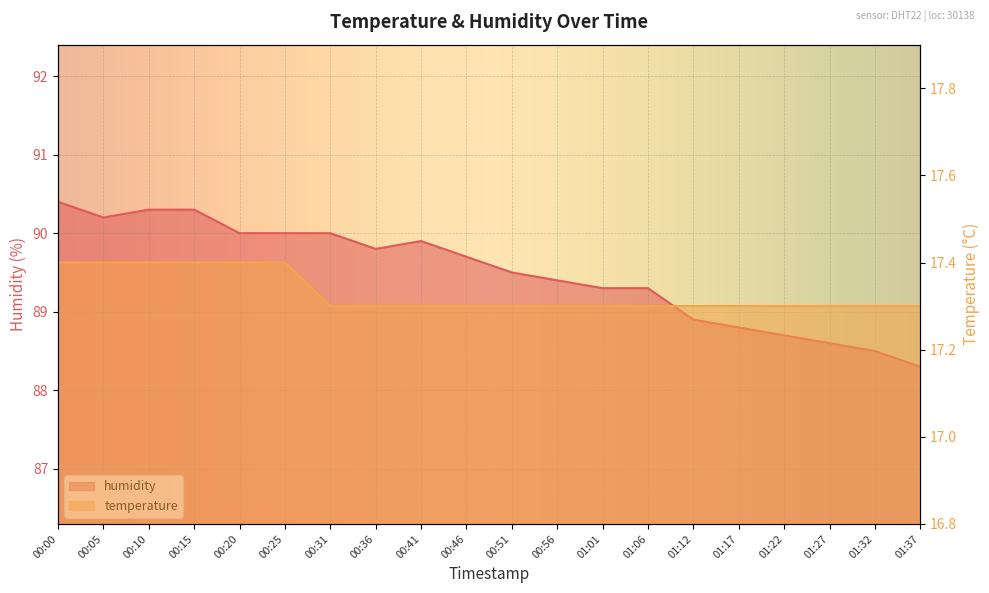

The humidity series shows 37.2 at 01:22. True or false?

False